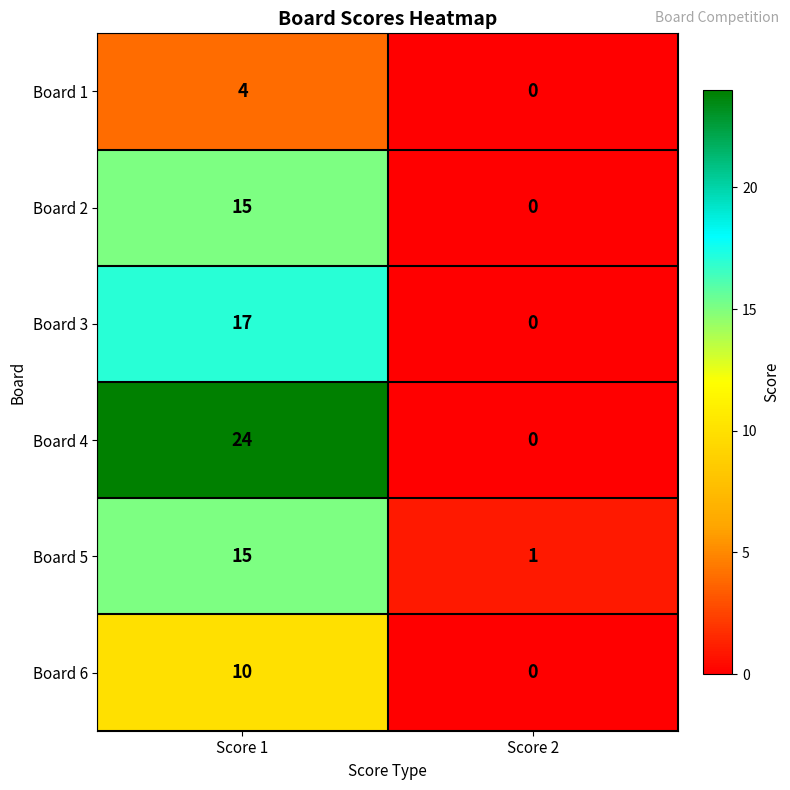

What is the difference between the highest and lowest values at Score 1?

20